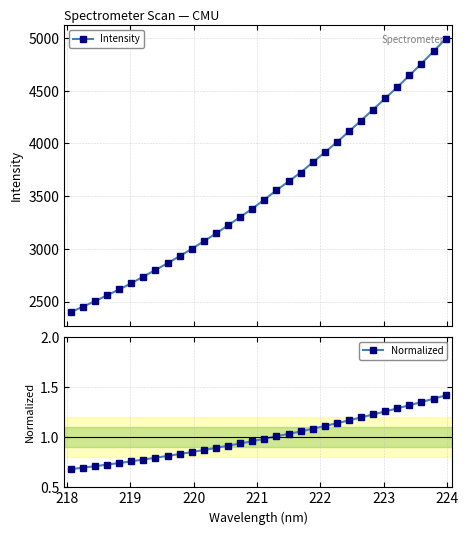

True or false: Intensity has more than 1 interior local peaks.

False